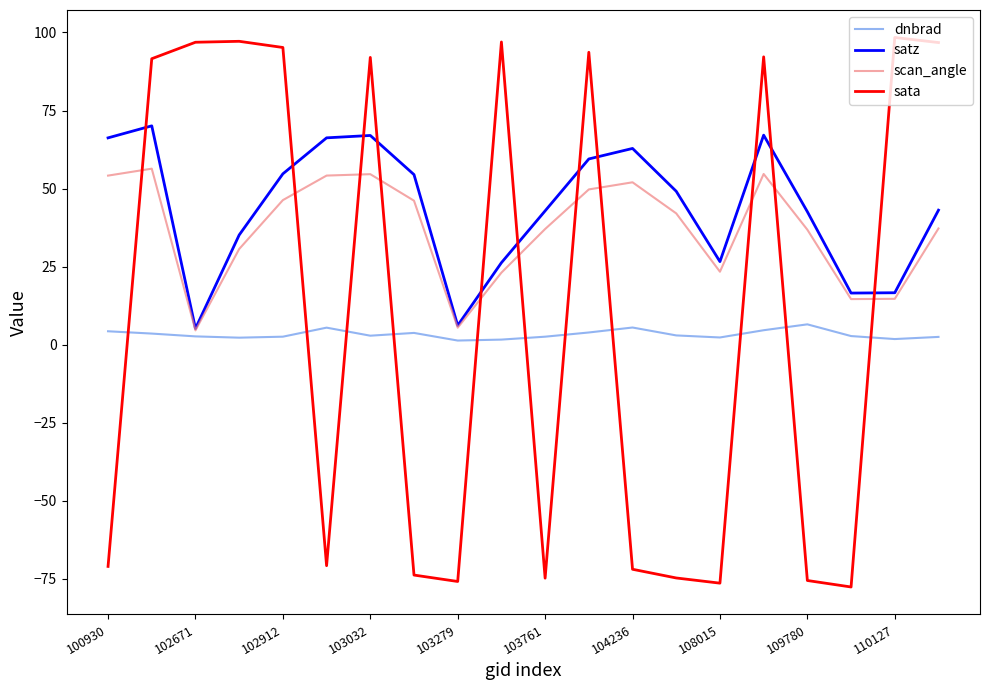

How many times do sata and scan_angle cross each other?

11